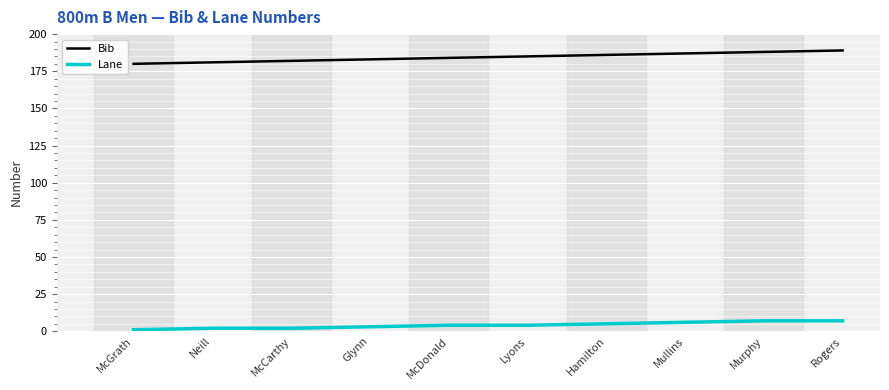

Which series has the largest range (max minus min)?

Bib